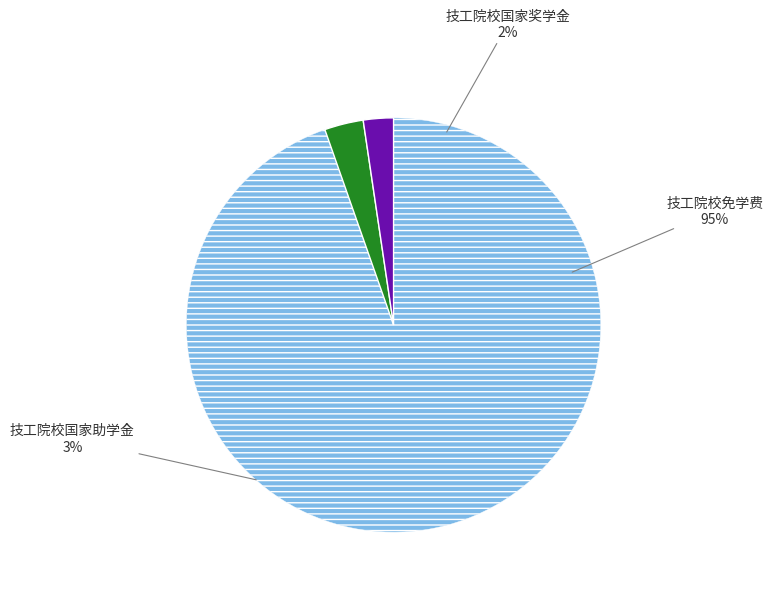

To the nearest percent, what portion does 技工院校国家奖学金 represent?

2%